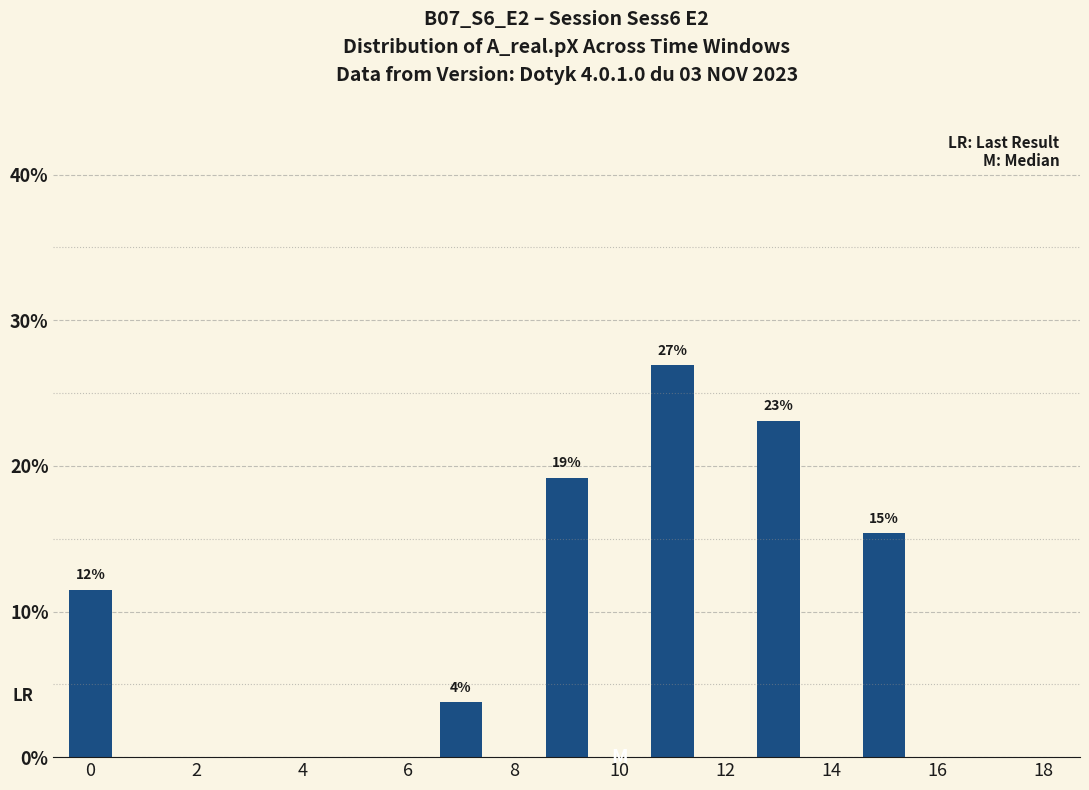

What is the sum of all values?

99.9